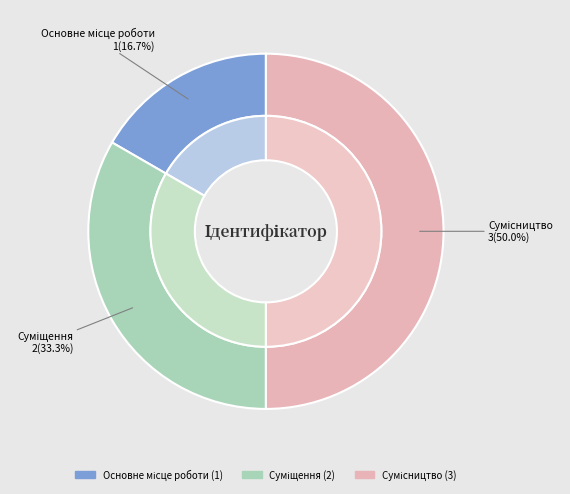

Rank the categories by value from lowest to highest.

Основне місце роботи, Суміщення, Сумісництво